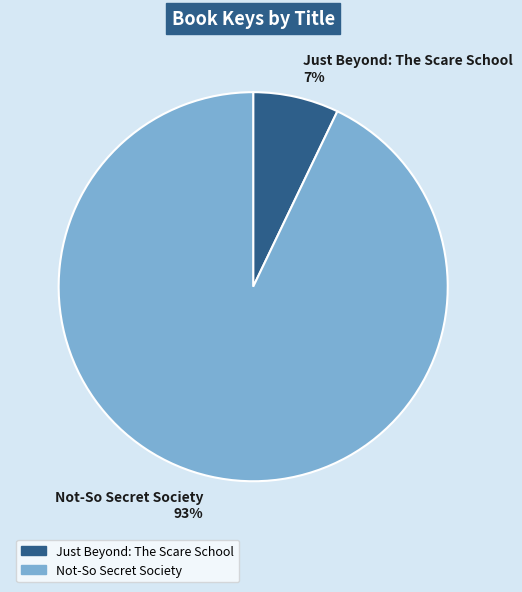

Is Just Beyond: The Scare School the majority of the pie?

No